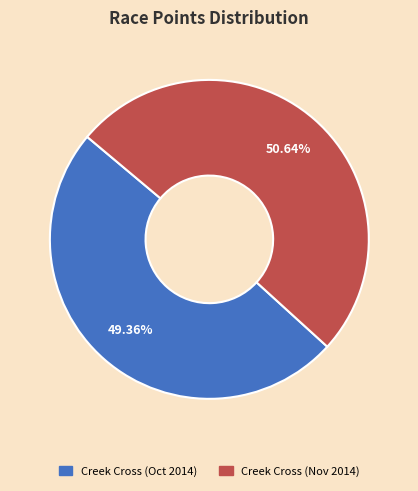

Is there a majority slice in this chart?

Yes